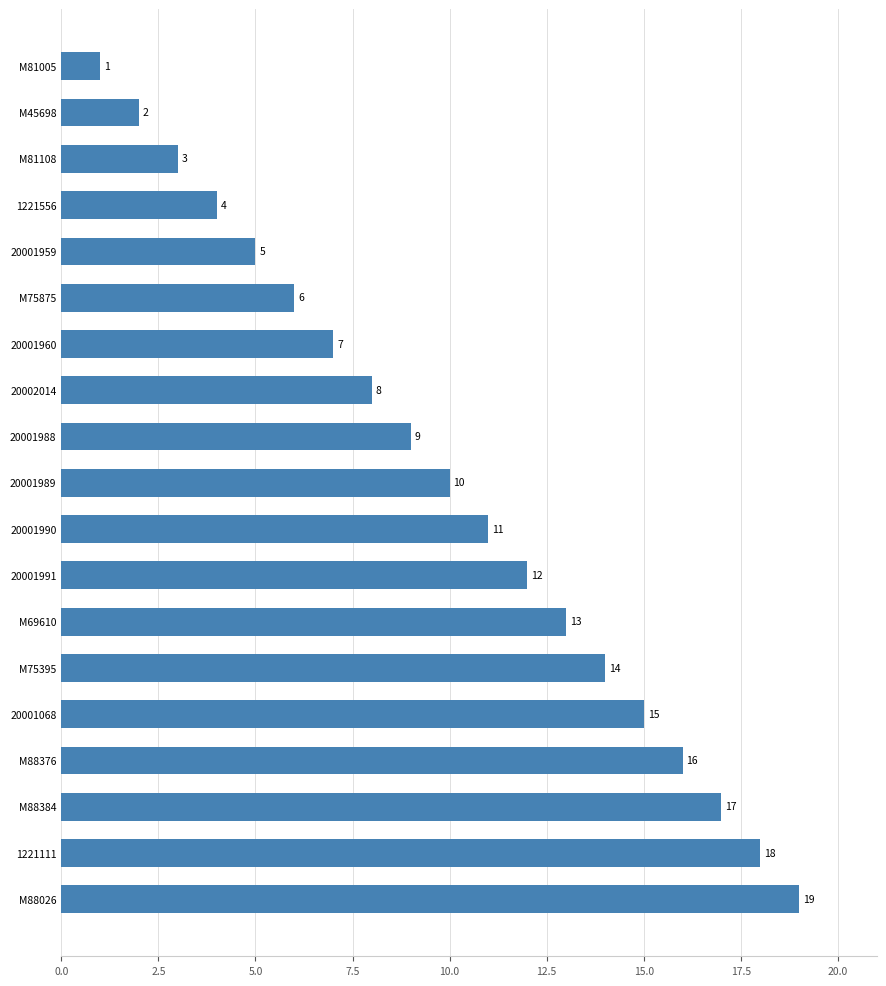

What is the change in value from 20001989 to 20001960?

-3